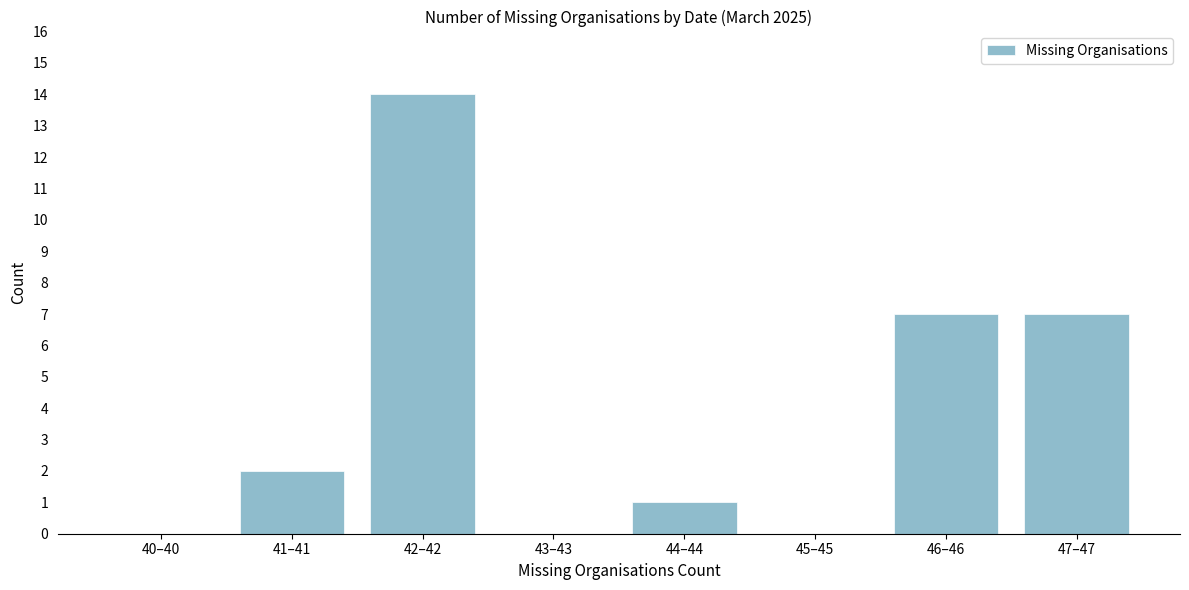

Reading left to right, list all the values displayed in this chart.

40–40=0	41–41=2	42–42=14	43–43=0	44–44=1	45–45=0	46–46=7	47–47=7